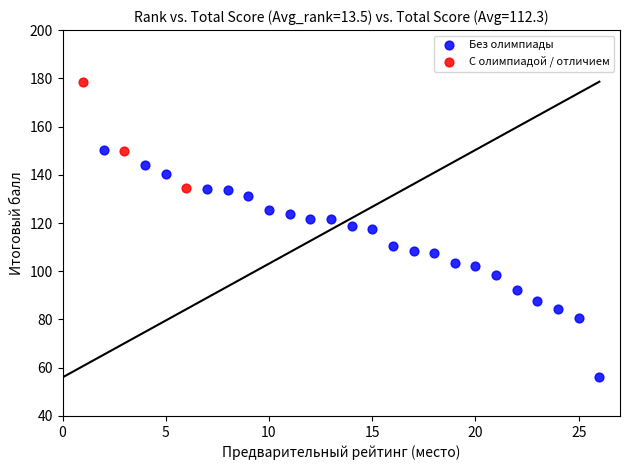

Which series contains the highest Y value?

С олимпиадой / отличием